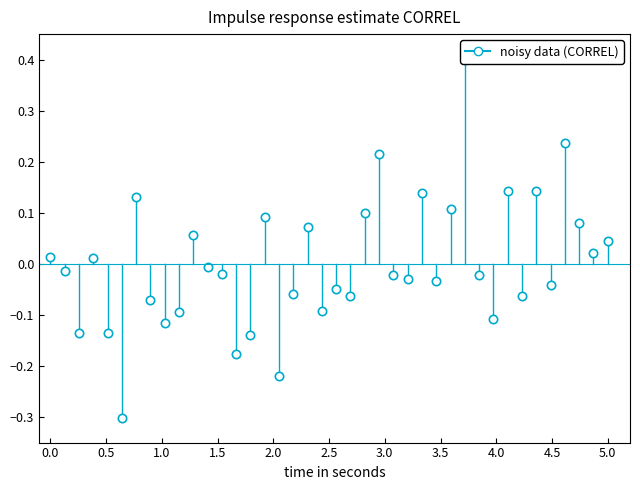

What is the difference between the second highest and minimum values?

0.5